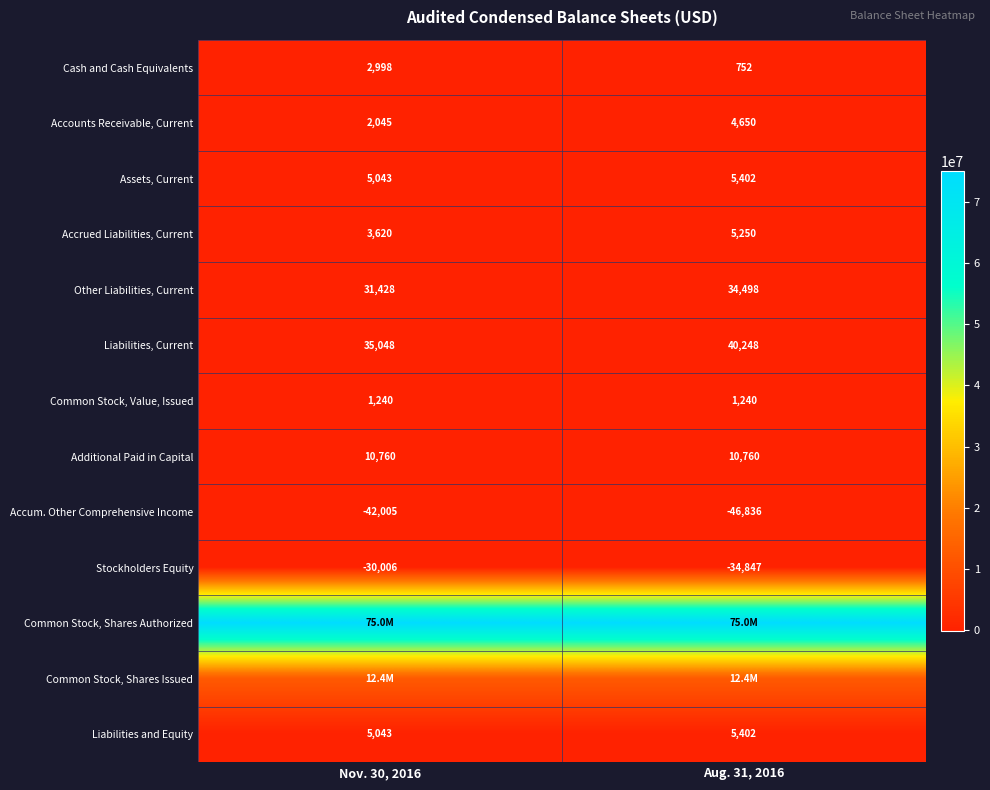

True or false: Accrued Liabilities, Current has a value of 3620 at Nov. 30, 2016.

True